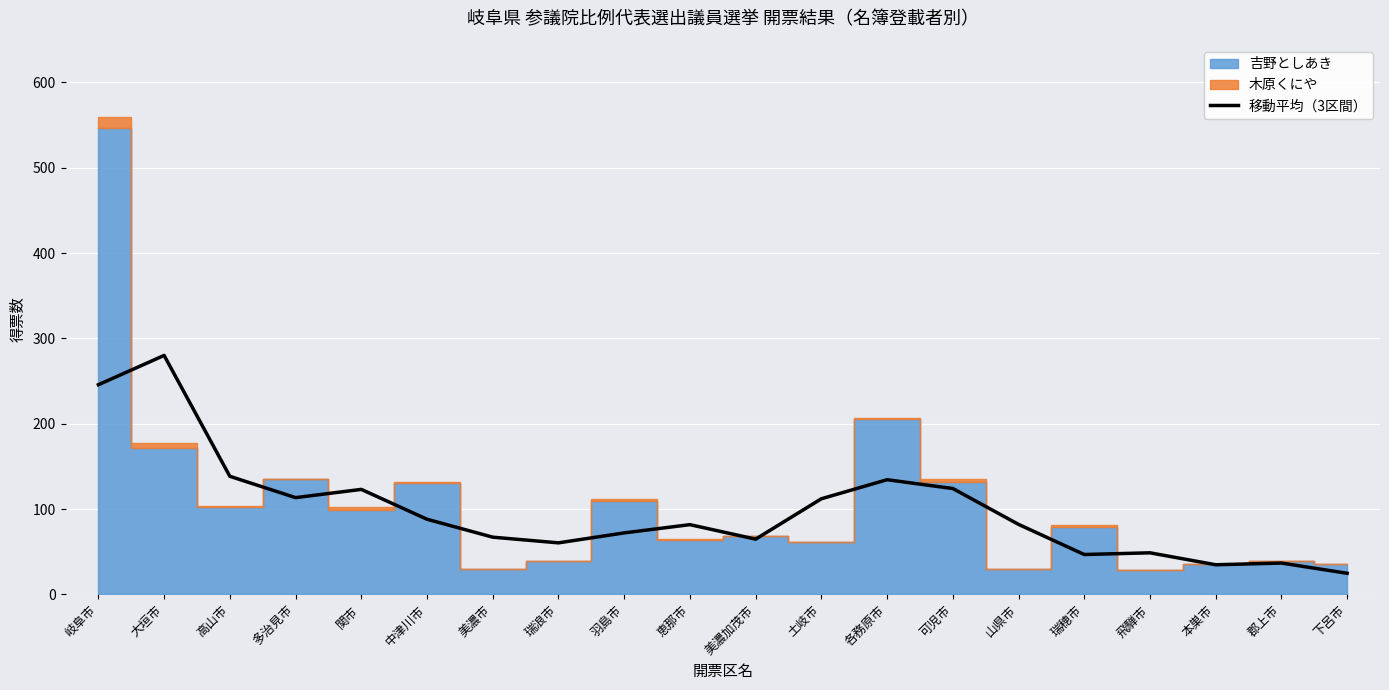

What is the minimum value shown in the chart?

24.7